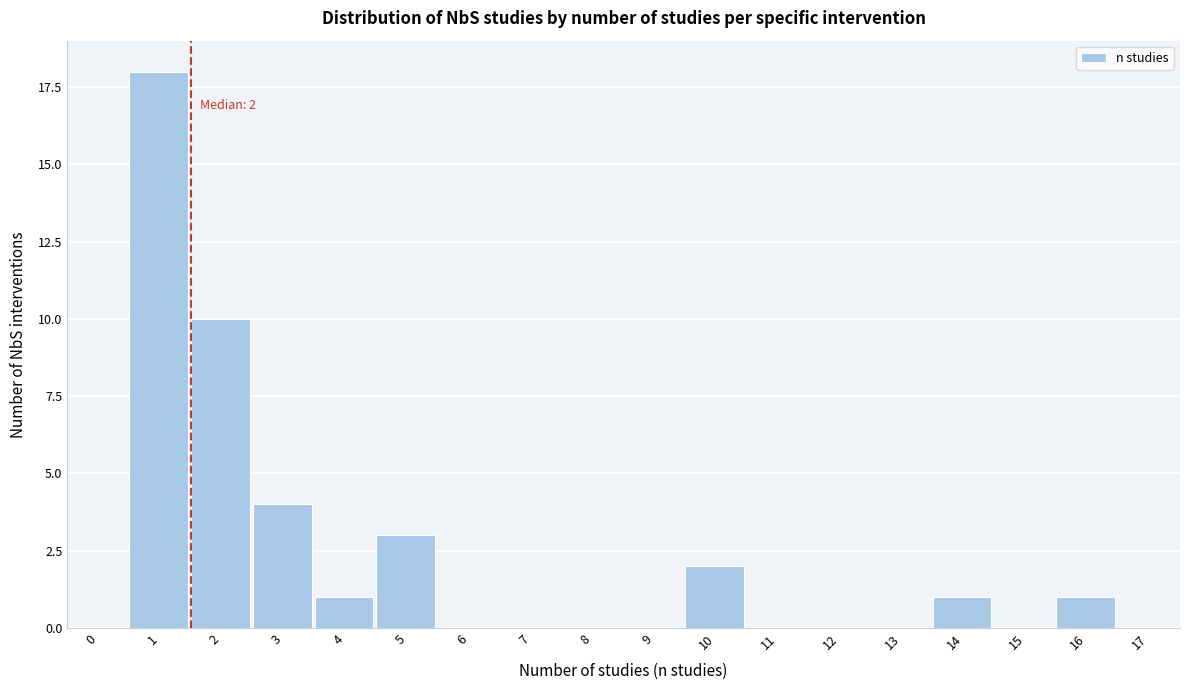

Reading right to left, what are all the values shown in this chart?

17=0	16=1	15=0	14=1	13=0	12=0	11=0	10=2	9=0	8=0	7=0	6=0	5=3	4=1	3=4	2=10	1=18	0=0